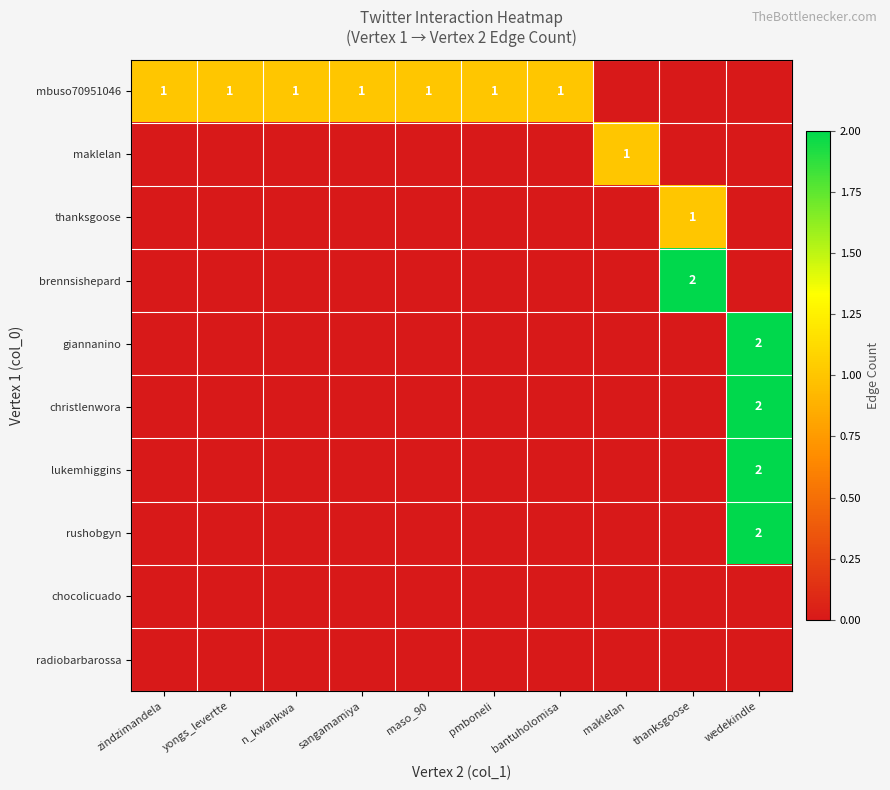

Which category has the highest value across all series?

thanksgoose